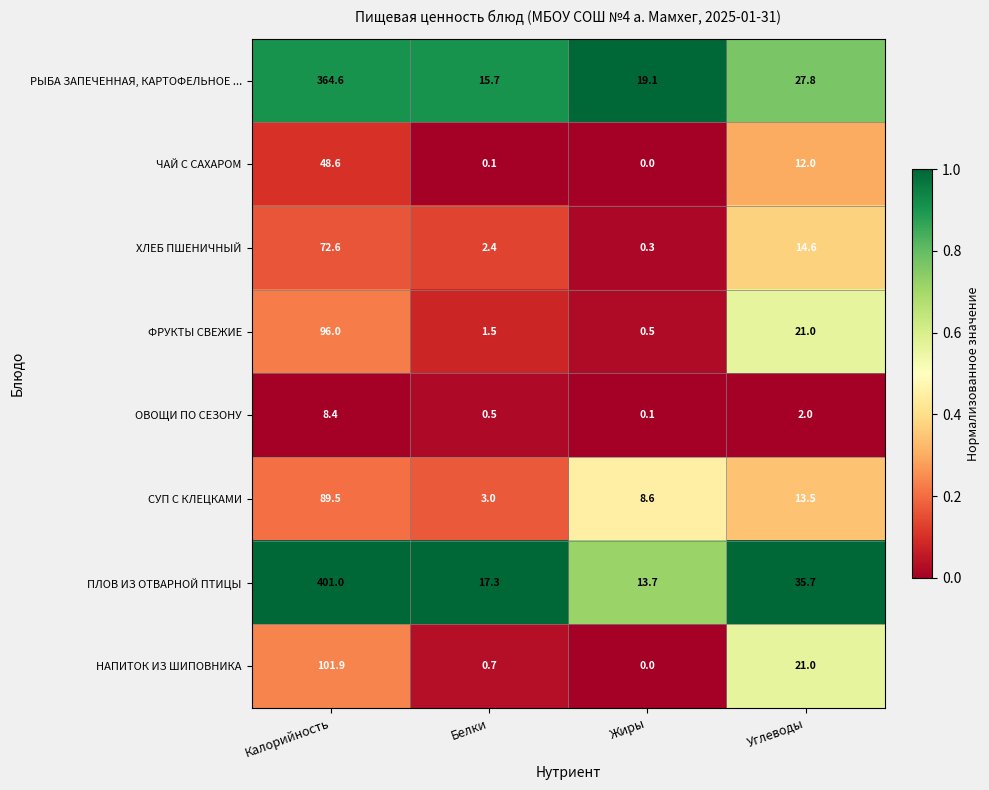

At which label does ПЛОВ ИЗ ОТВАРНОЙ ПТИЦЫ reach its minimum?

Жиры